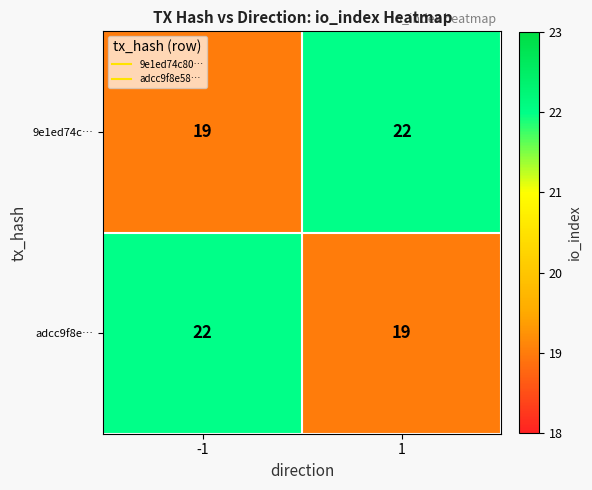

What is the sum of all 9e1ed74c… values?

41